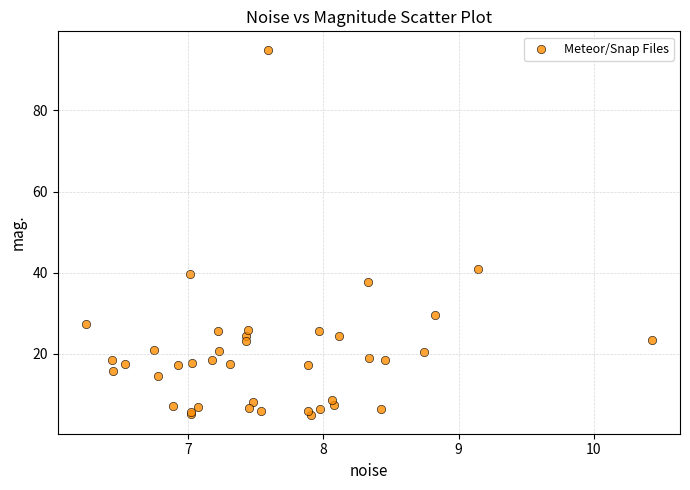

What Y value in the scatter plot is closest to 49?

40.8